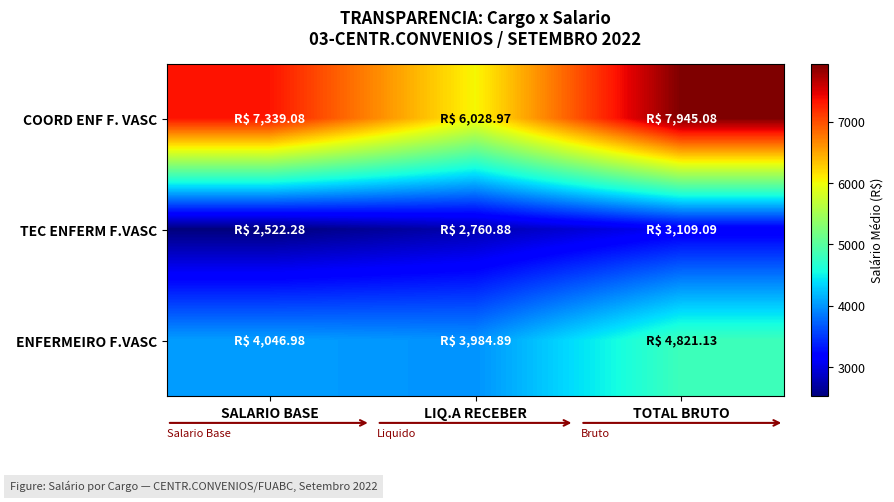

How many series are shown in this chart?

3